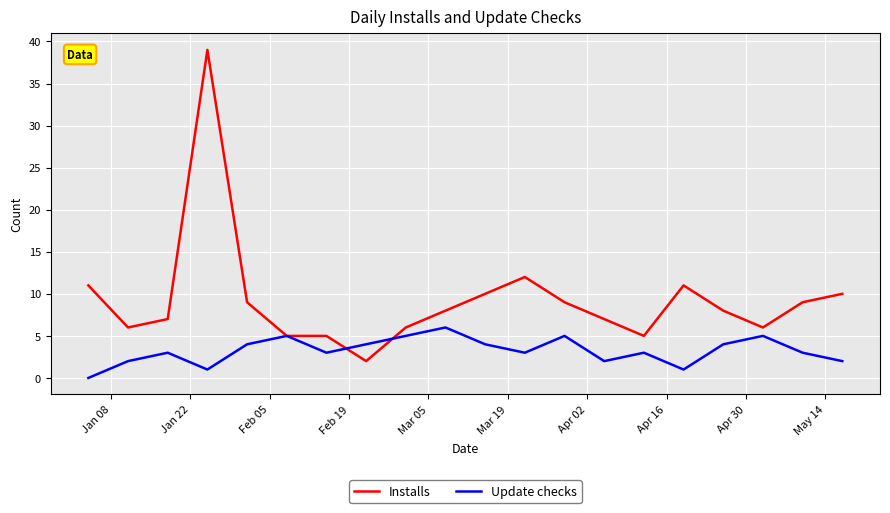

Rank the series by their average value, from lowest to highest.

Update checks, Installs